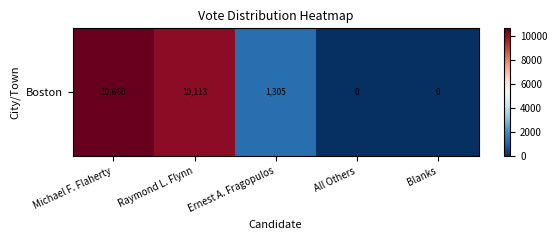

What is the difference between the second highest and minimum values?

10113